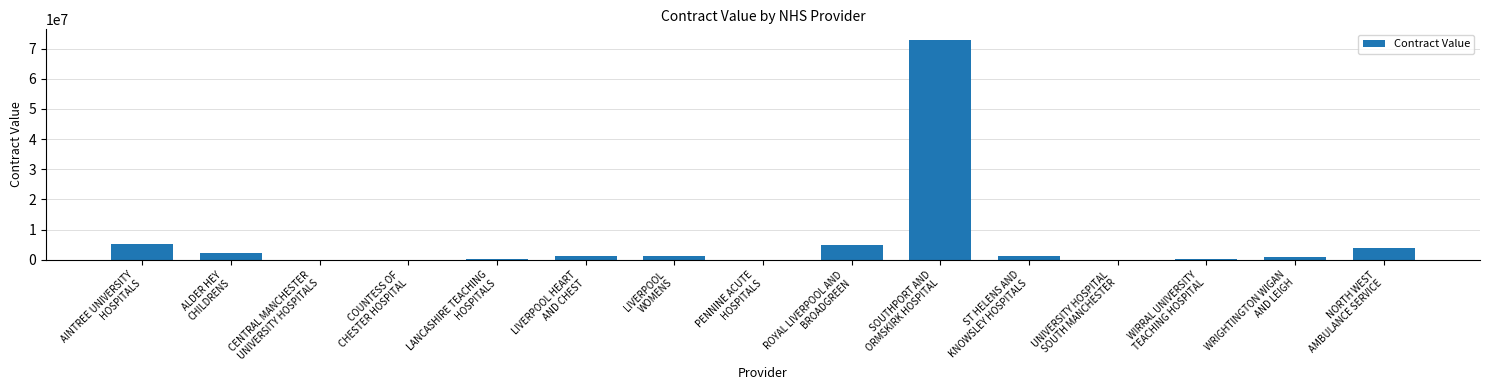

What is the maximum value shown in the chart?

72717809